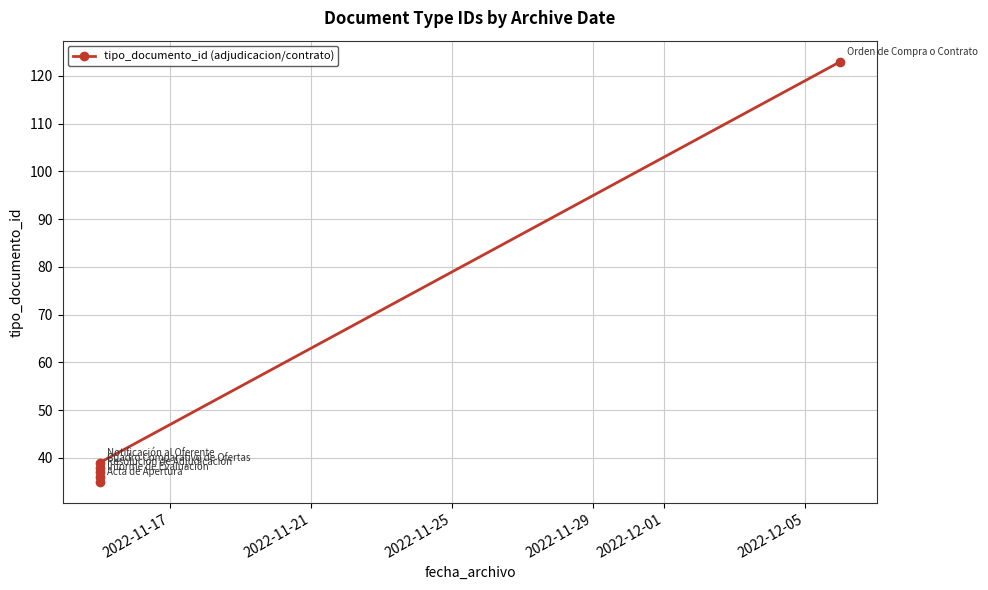

Which category has the highest value across all series?

2022-12-05